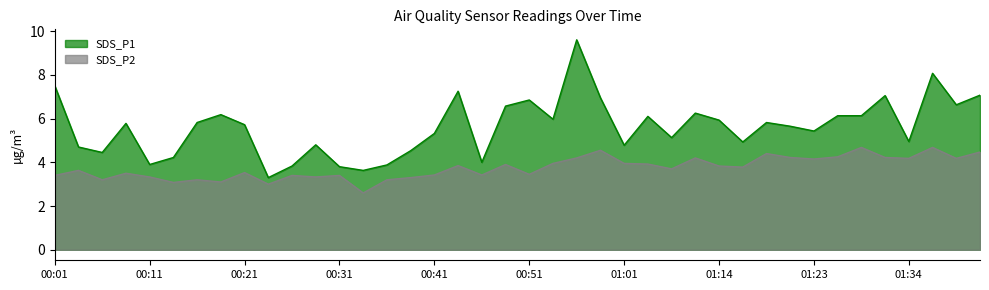

What is the average value of the SDS_P2 series?

3.7